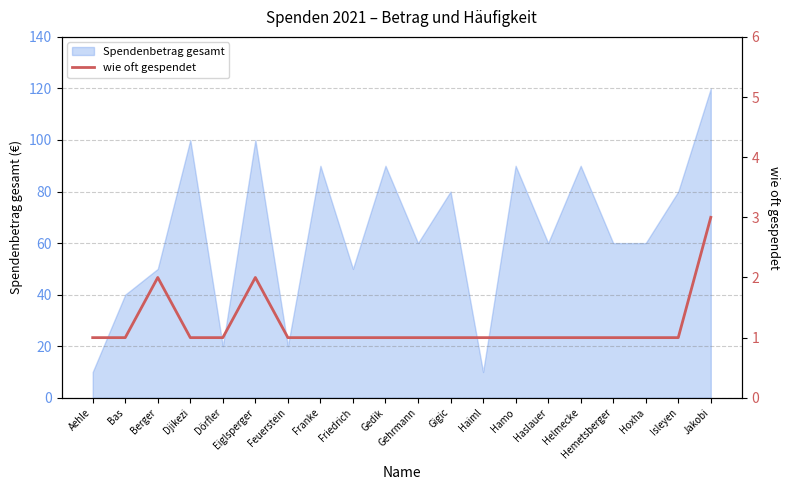

What position from the right is Gedik?

11